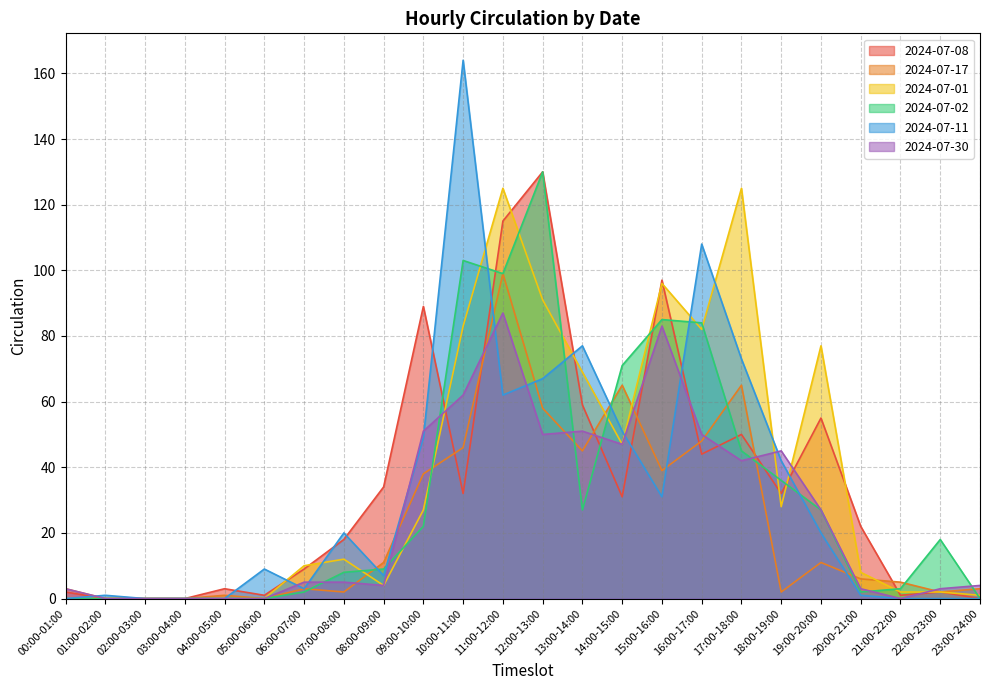

Which series has the largest total across all categories?

2024-07-01